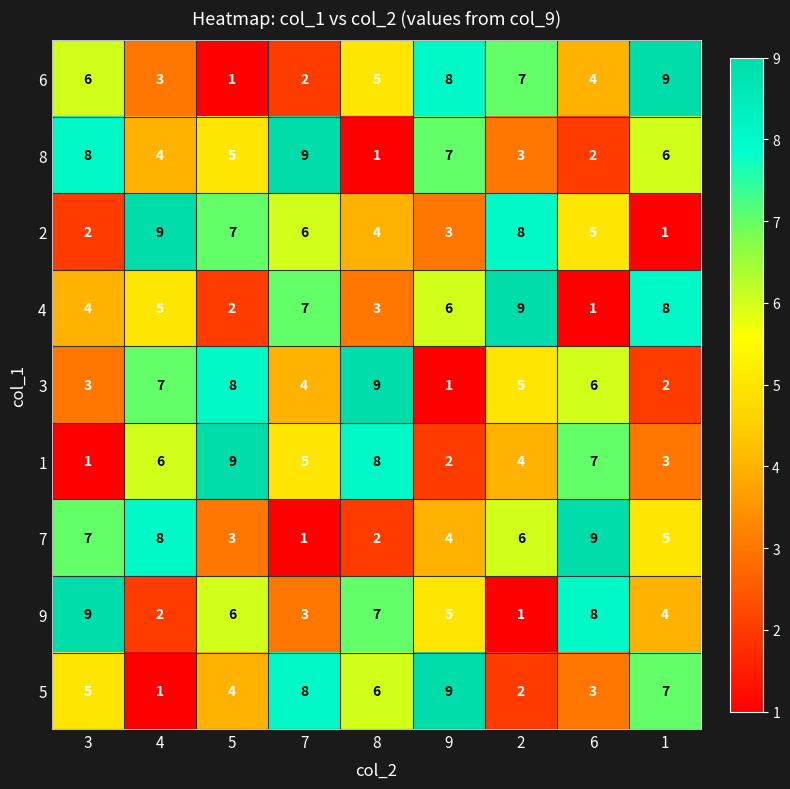

What is the maximum value for 4?

9